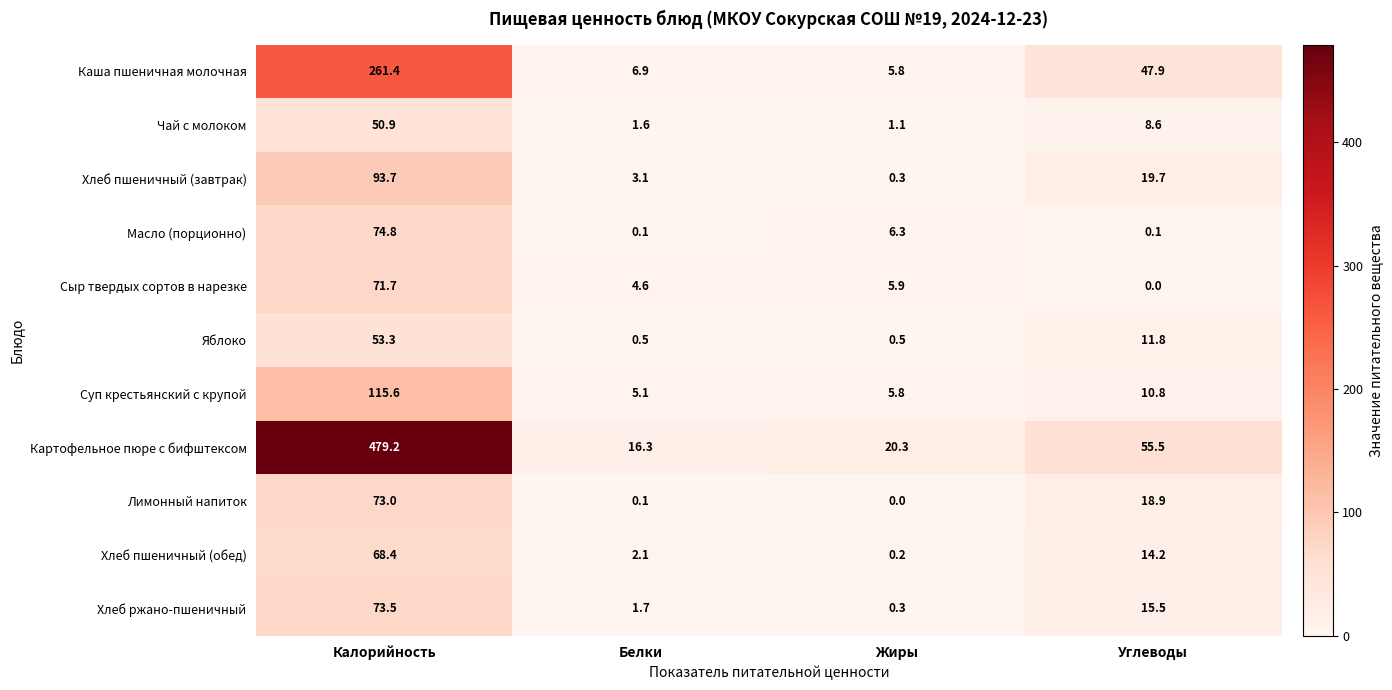

How many values in the Каша пшеничная молочная series are below 47?

2